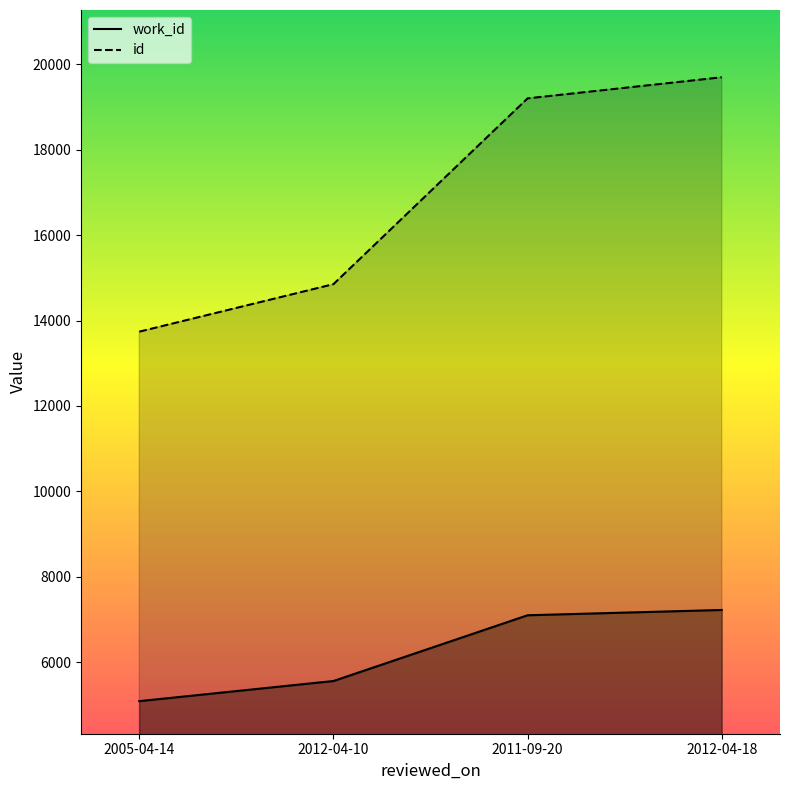

Is it true that work_id equals 11335 at 2012-04-18?

False